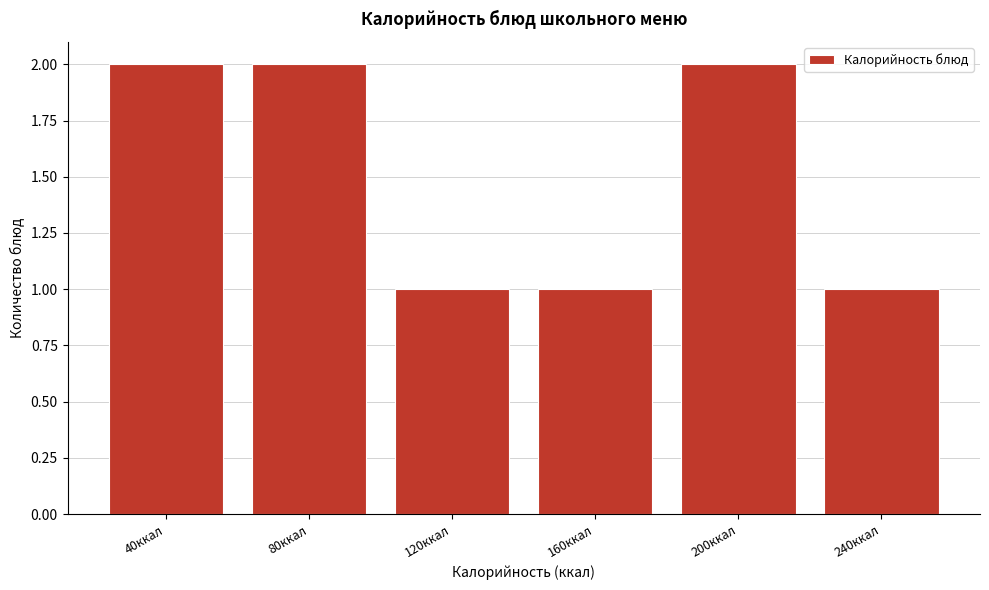

Reading right to left, extract all data points from this chart.

240ккал=1	200ккал=2	160ккал=1	120ккал=1	80ккал=2	40ккал=2